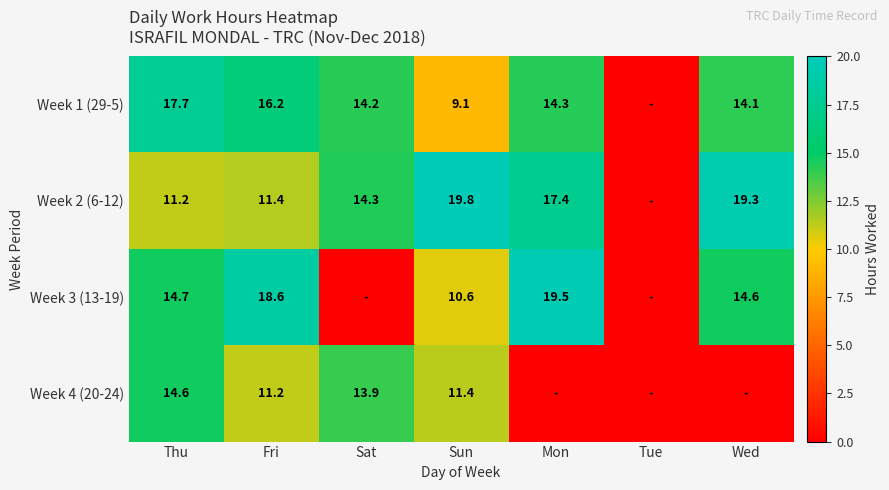

What is the total value across all series at Mon?

51.1